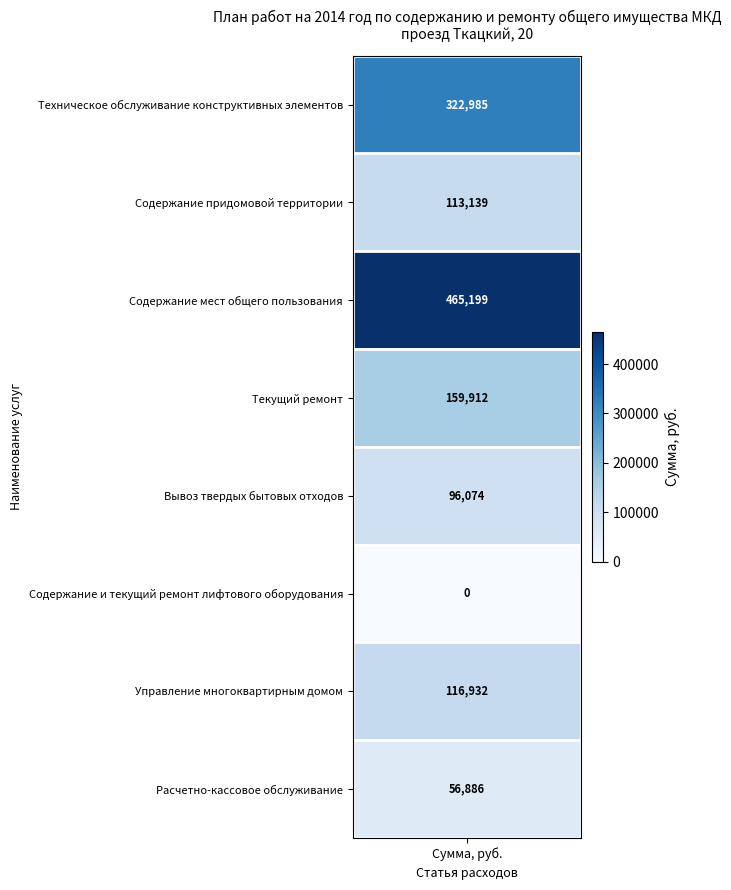

The value at values is 322984.7. True or false?

True